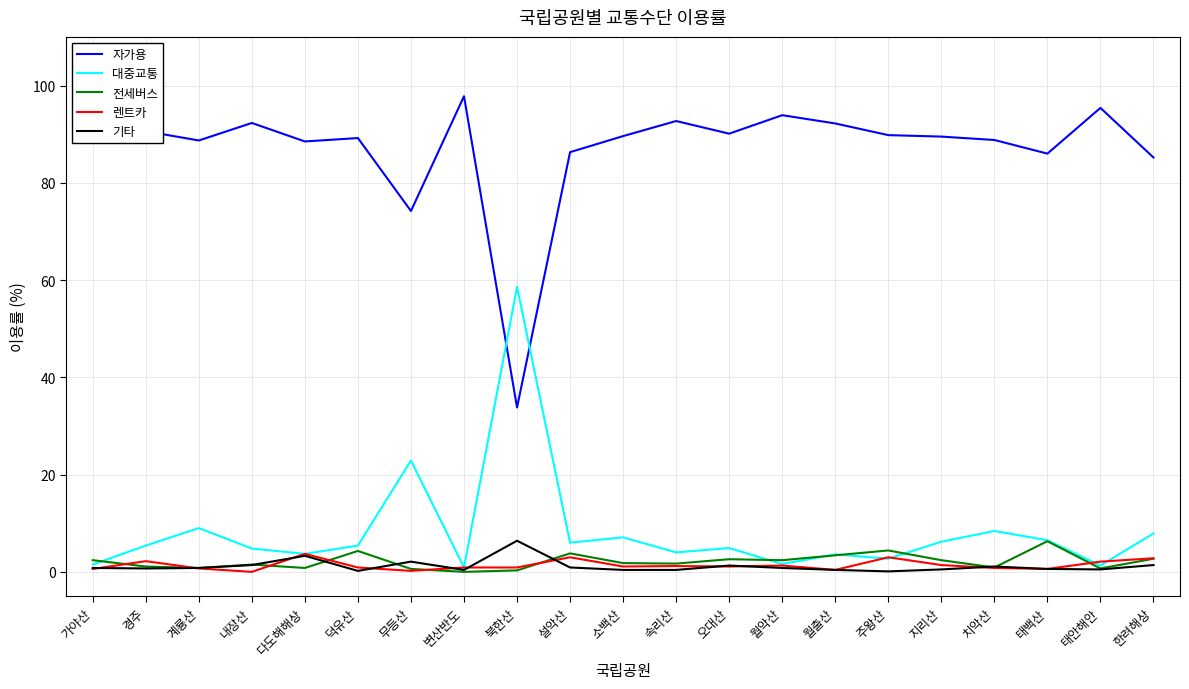

What is the difference between the maximum and second lowest values in the 전세버스 series?

6.0